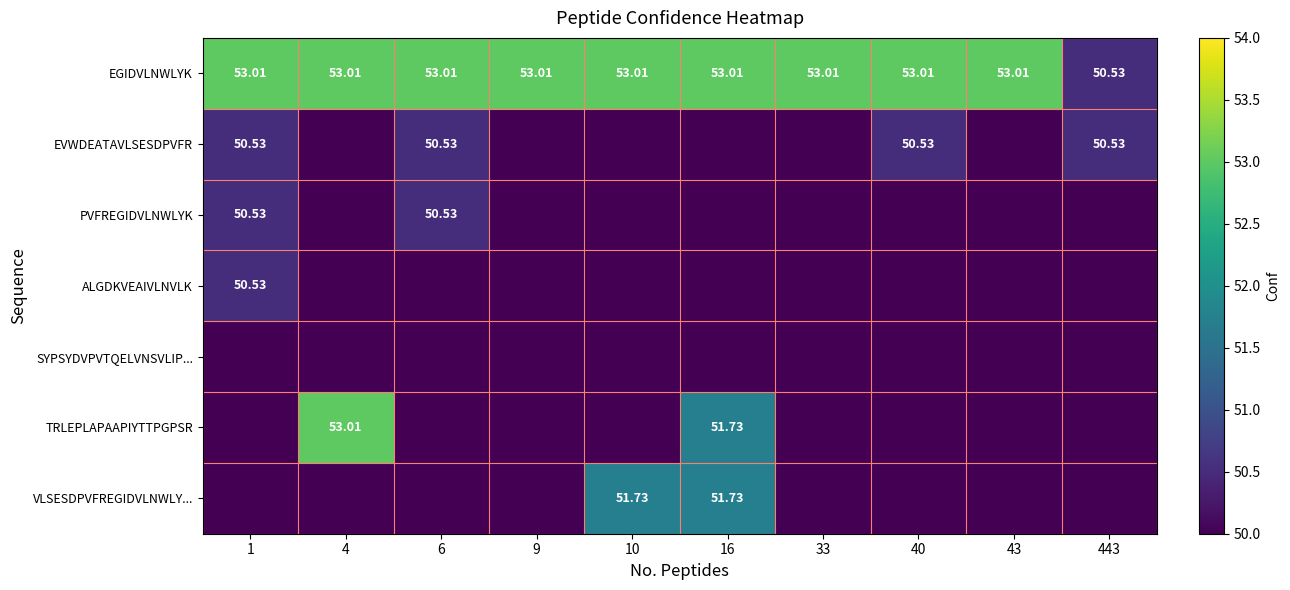

List the series in order of their peak value, lowest first.

SYPSYDVPVTQELVNSVLIP..., EVWDEATAVLSESDPVFR, PVFREGIDVLNWLYK, ALGDKVEAIVLNVLK, VLSESDPVFREGIDVLNWLY..., EGIDVLNWLYK, TRLEPLAPAAPIYTTPGPSR